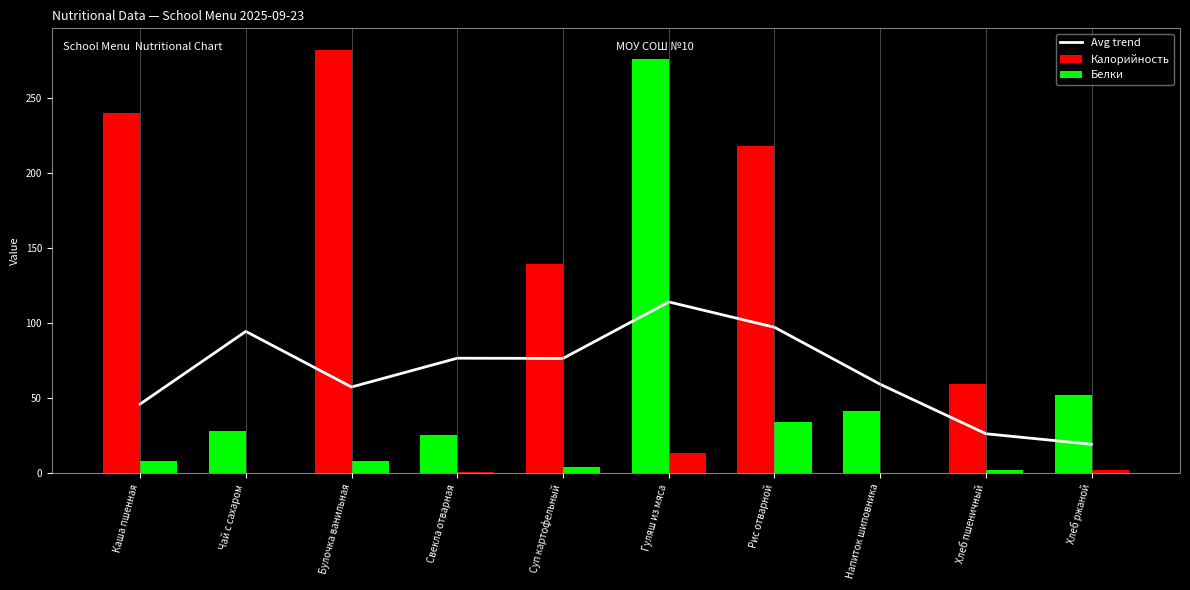

What is the difference between the second highest and second lowest values in the Avg trend series?

70.9